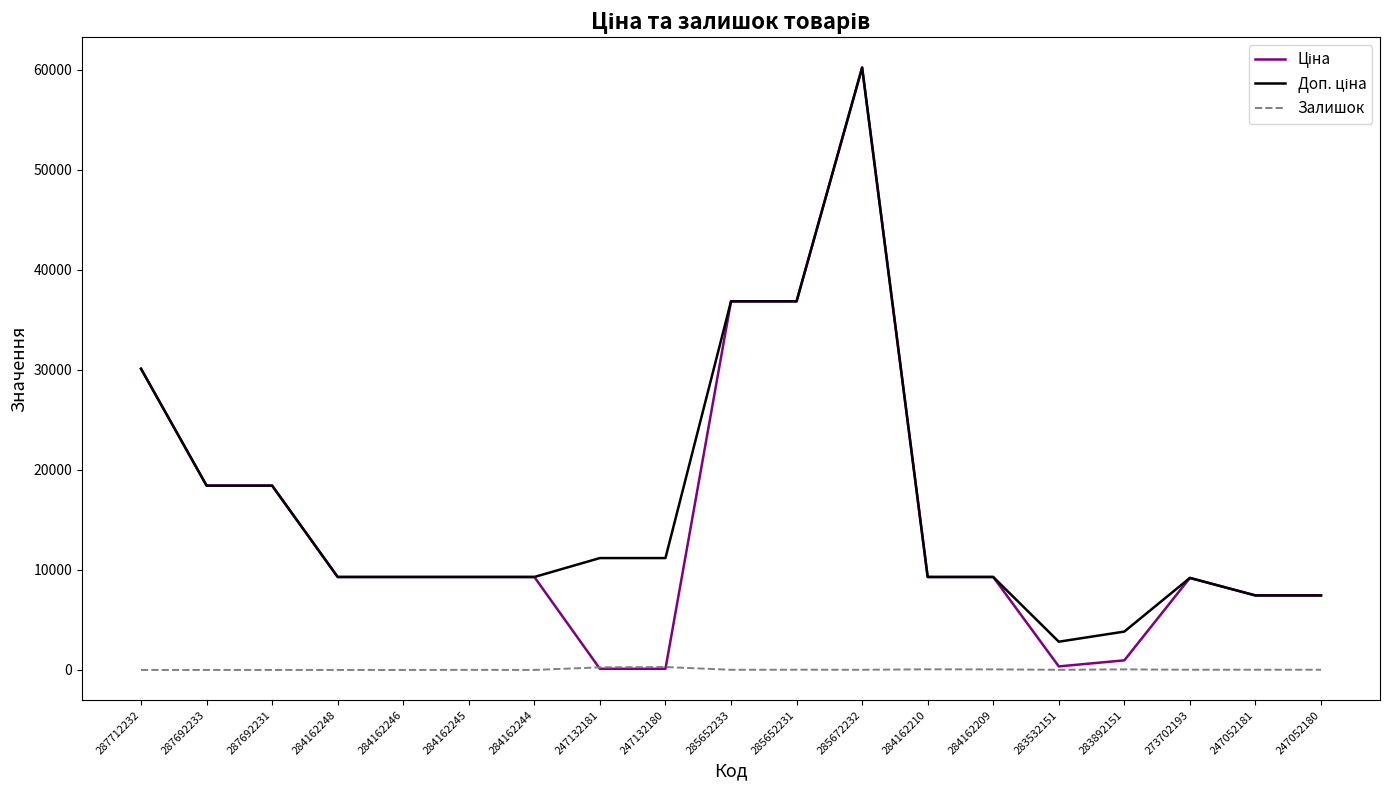

What is the maximum value shown in the chart?

60205.6